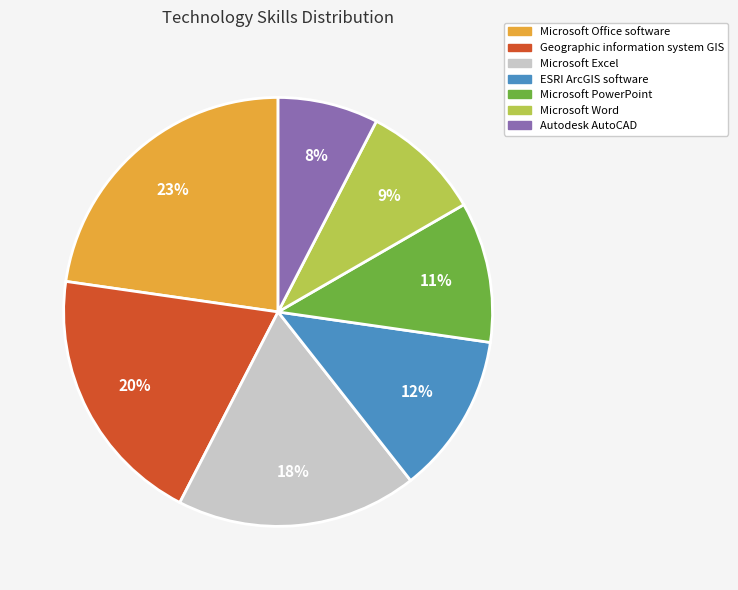

Rank the categories by value from lowest to highest.

Autodesk AutoCAD, Microsoft Word, Microsoft PowerPoint, ESRI ArcGIS software, Microsoft Excel, Geographic information system GIS, Microsoft Office software